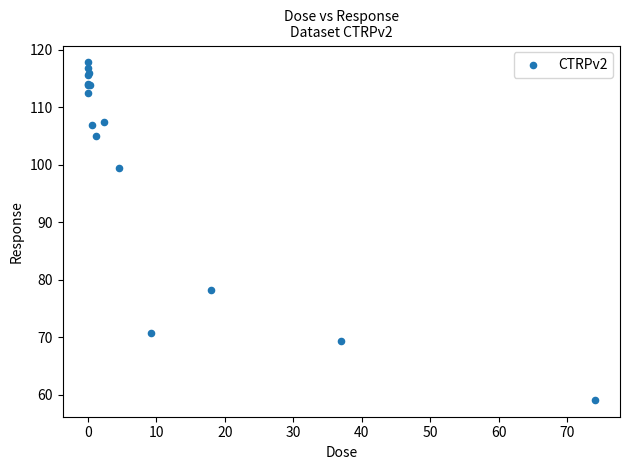

What Y value in the scatter plot is closest to 88?

78.2